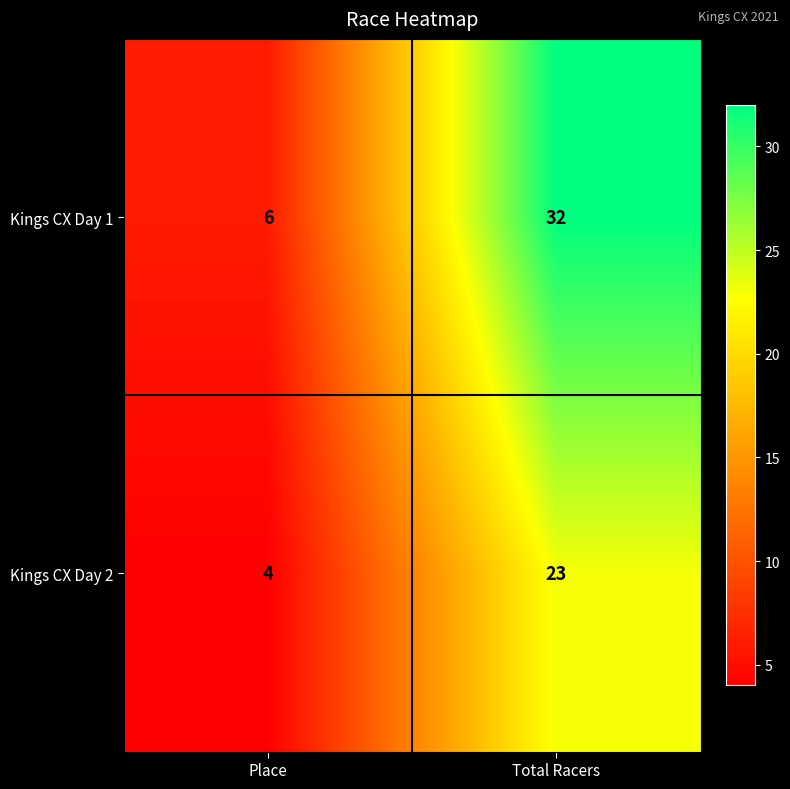

At which category does the chart reach its minimum across all series?

Place